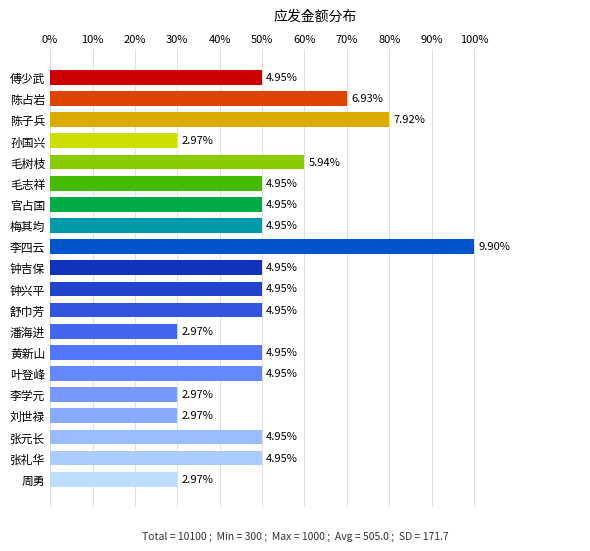

Are the bars horizontal?

Yes